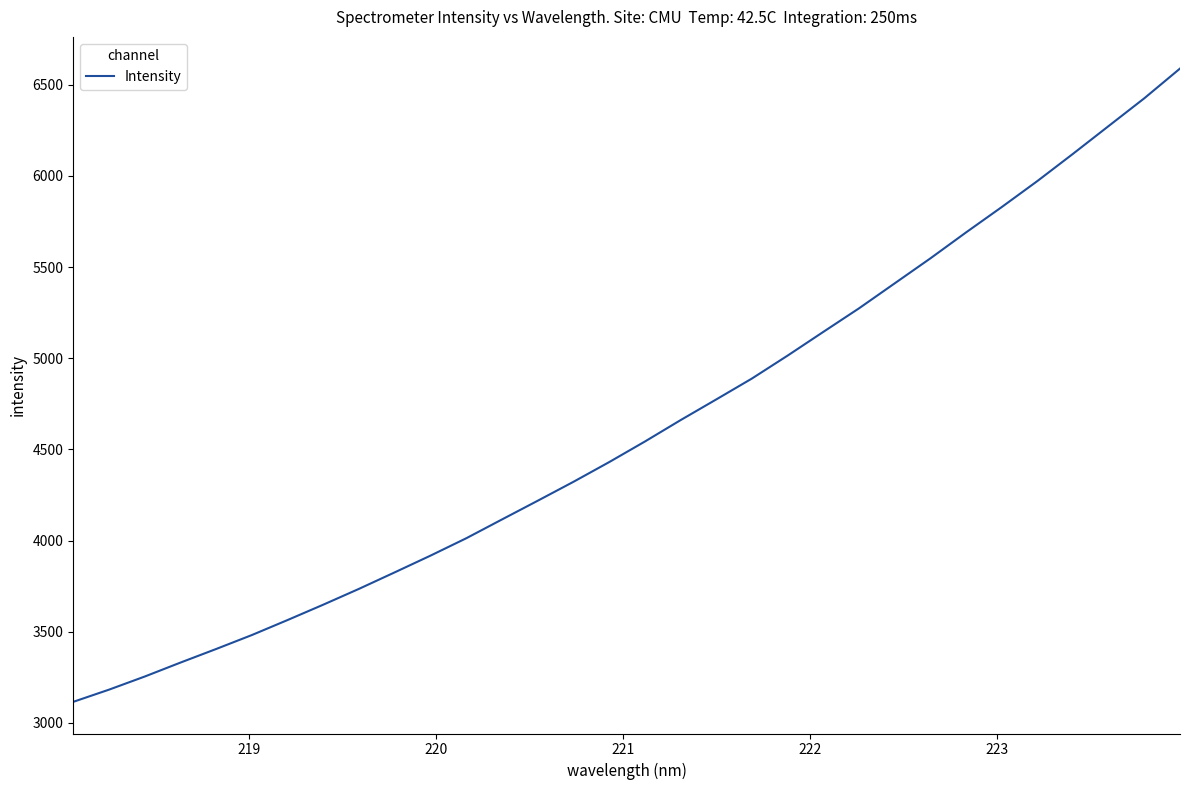

What is the greatest value displayed?

6589.3